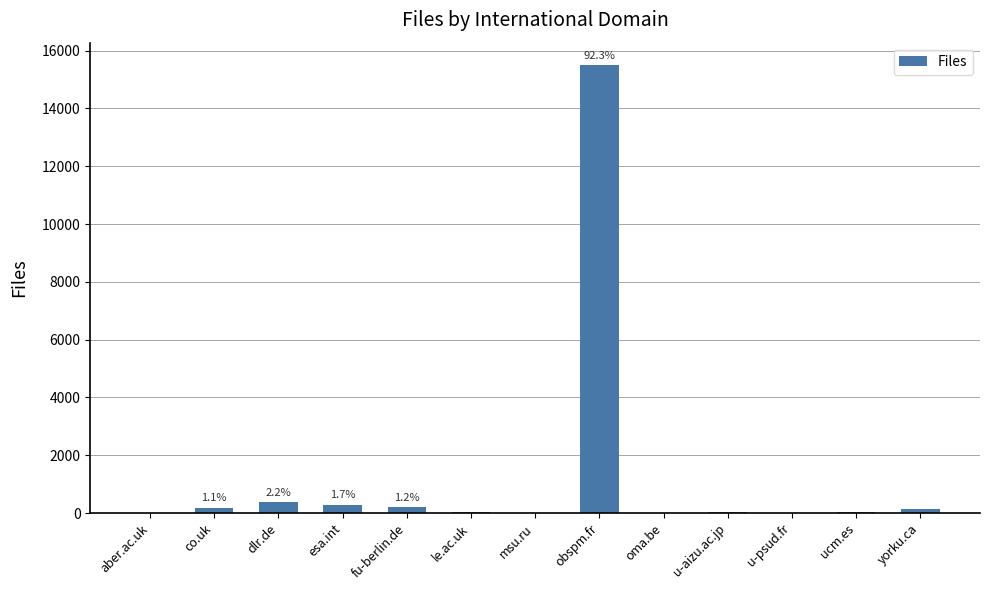

What is the sum of all values?

16790